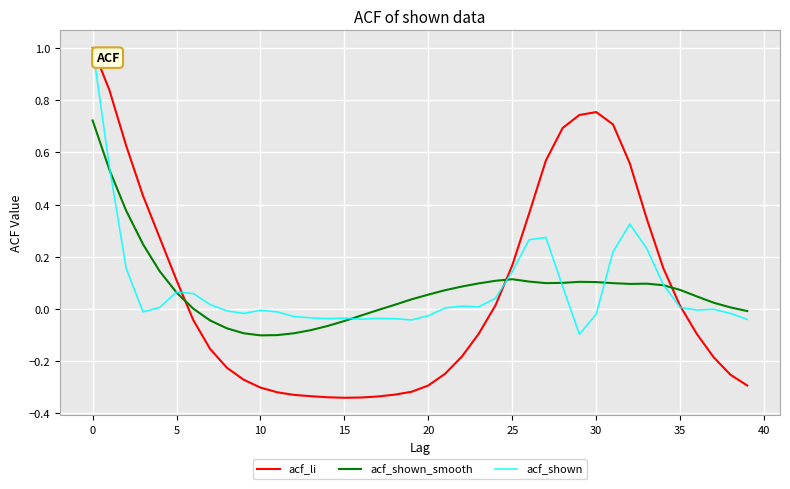

What is the maximum value shown in the chart?

1.0